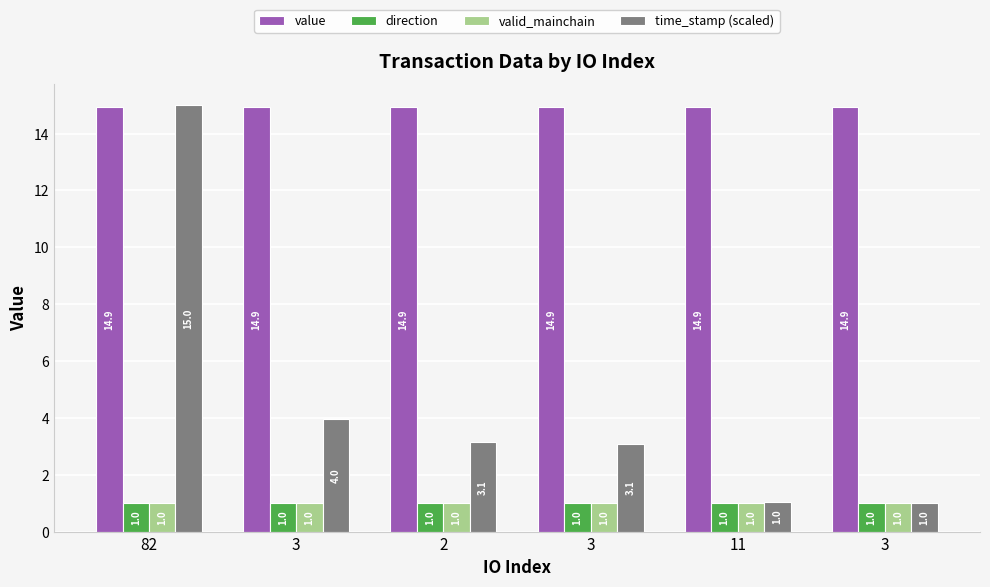

At how many categories does at least one series exceed 6?

6